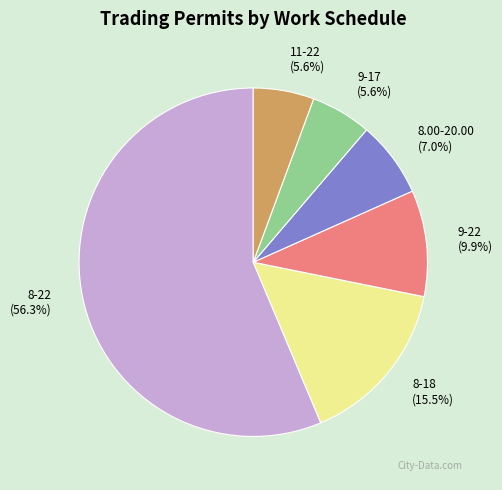

Is it true that 8-22 is 56% of the pie?

True